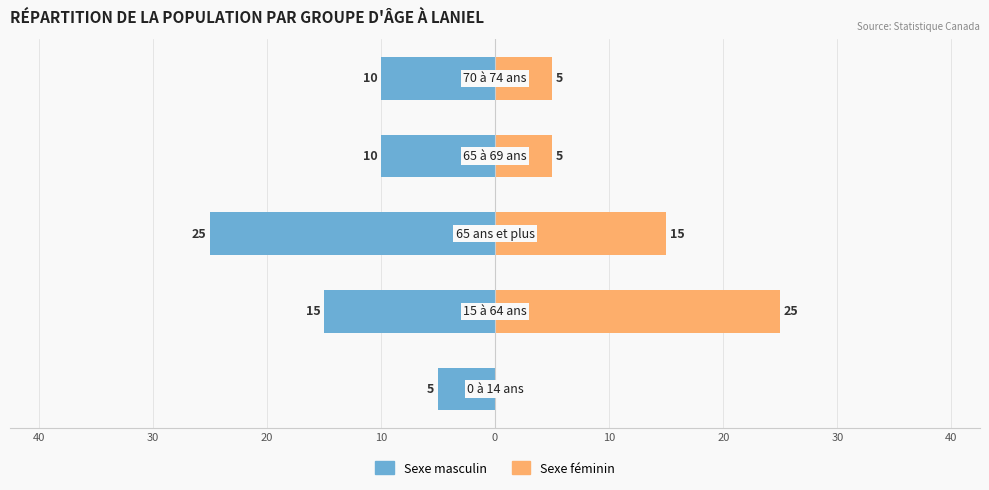

What is the sum of all Sexe masculin values?

-65